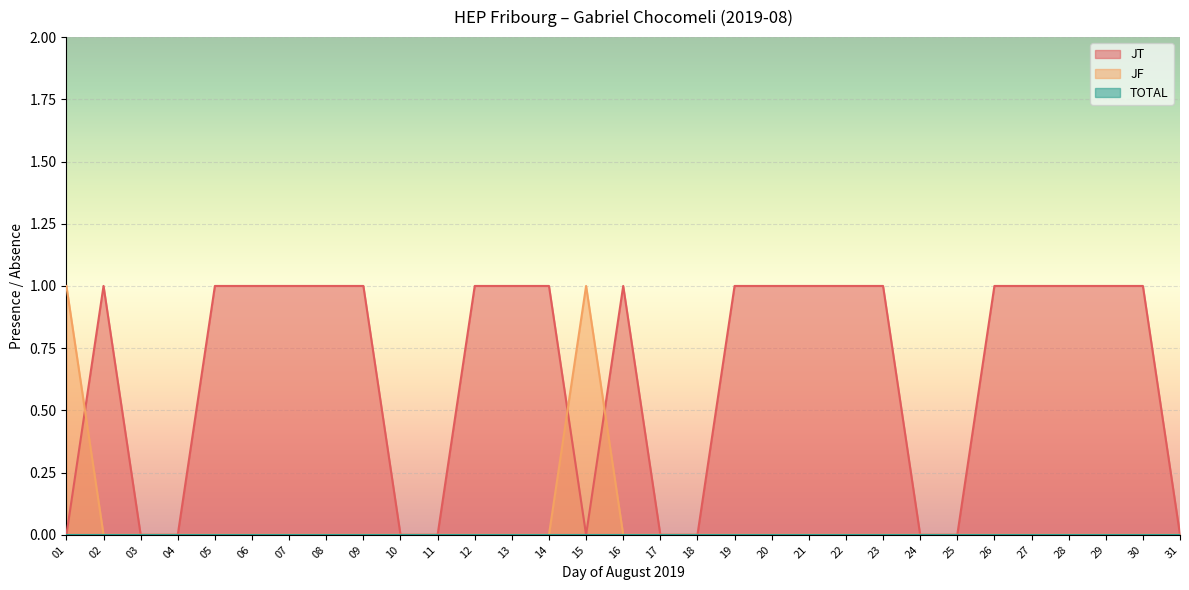

True or false: JT and JF intersect in this chart.

True